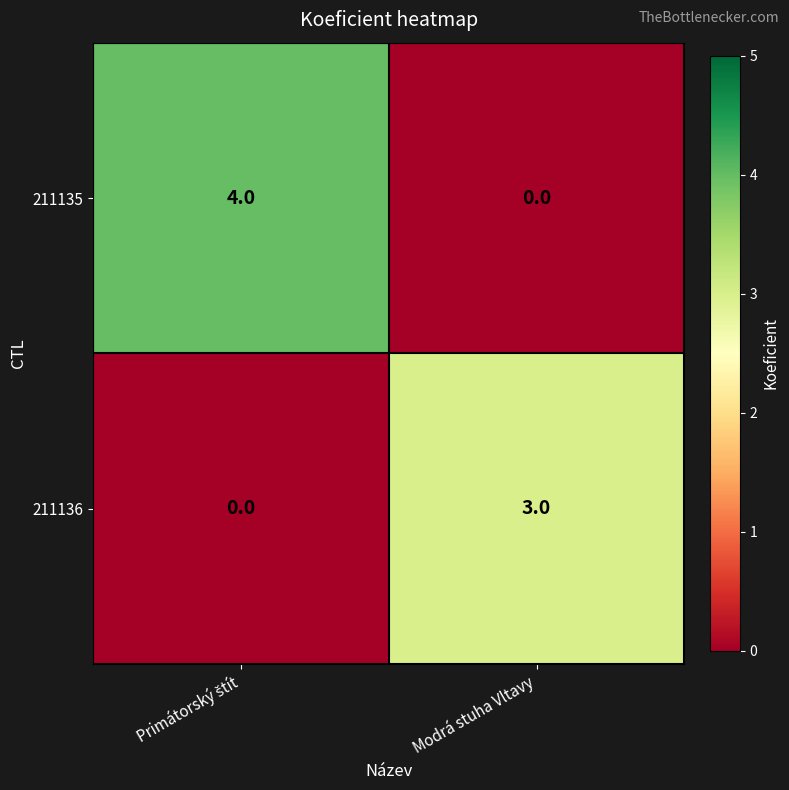

How many data points in 211136 are less than 3?

1